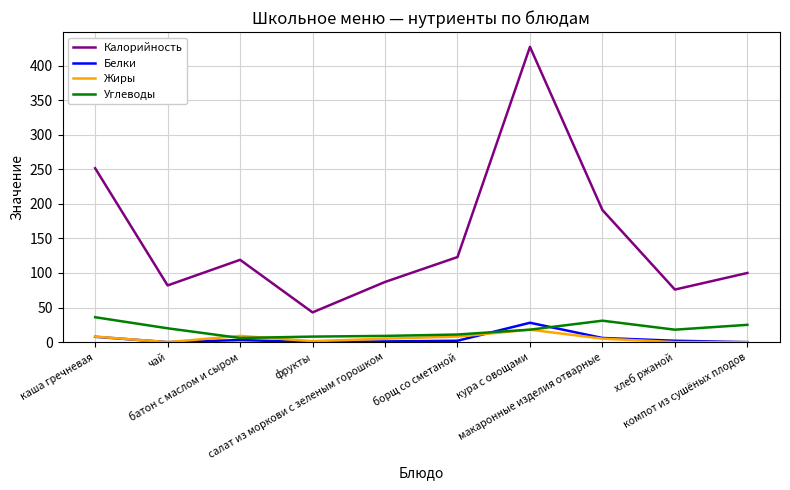

What is the difference between the highest and lowest values at фрукты?

43.0